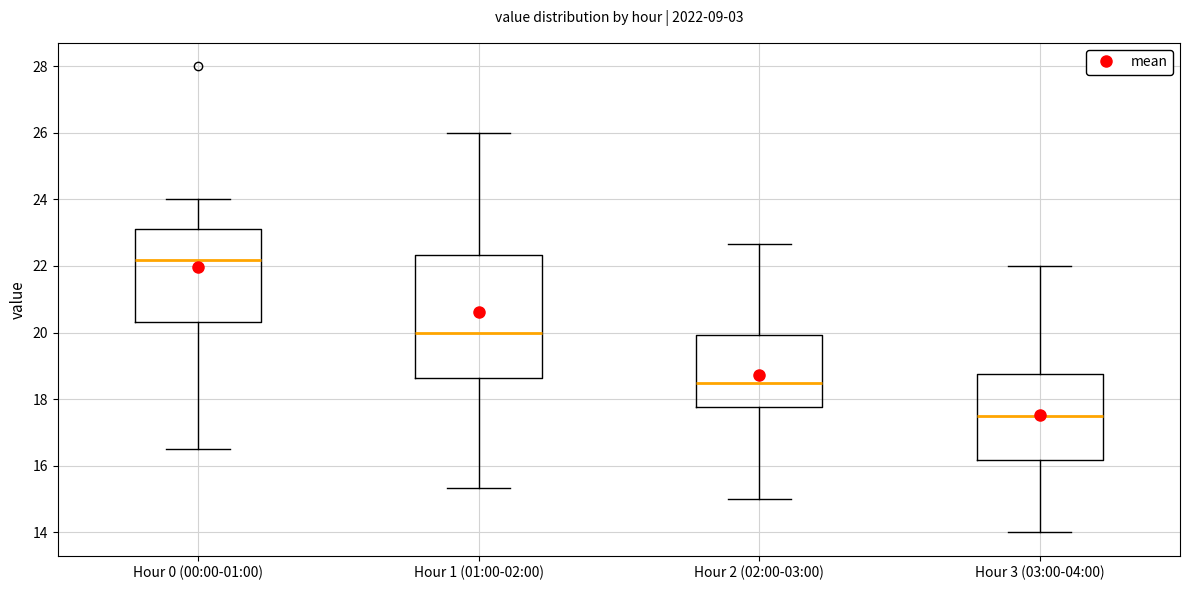

Which box is the tallest, from its lower edge to its upper edge?

Hour 1 (01:00-02:00)